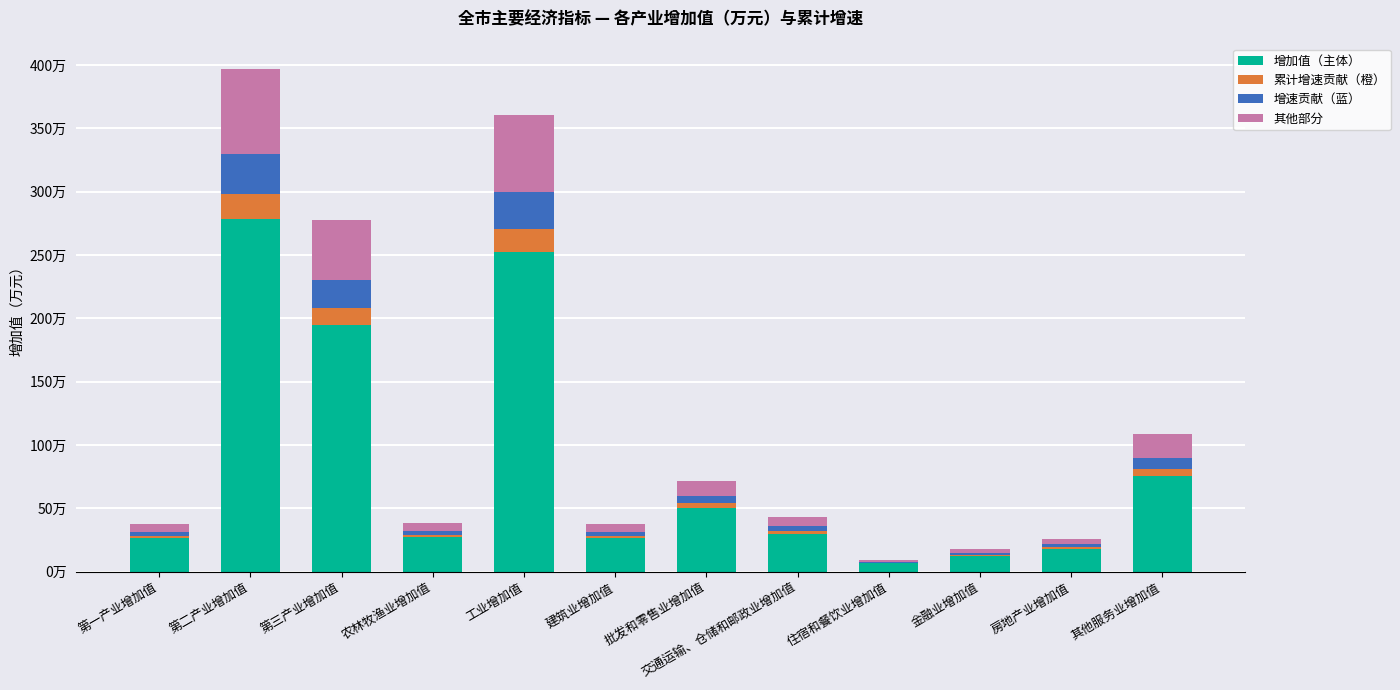

What position from the right is 其他服务业增加值?

1